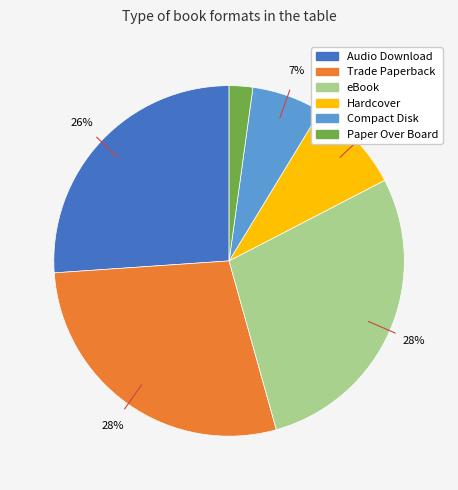

How many slices are in this pie chart?

6